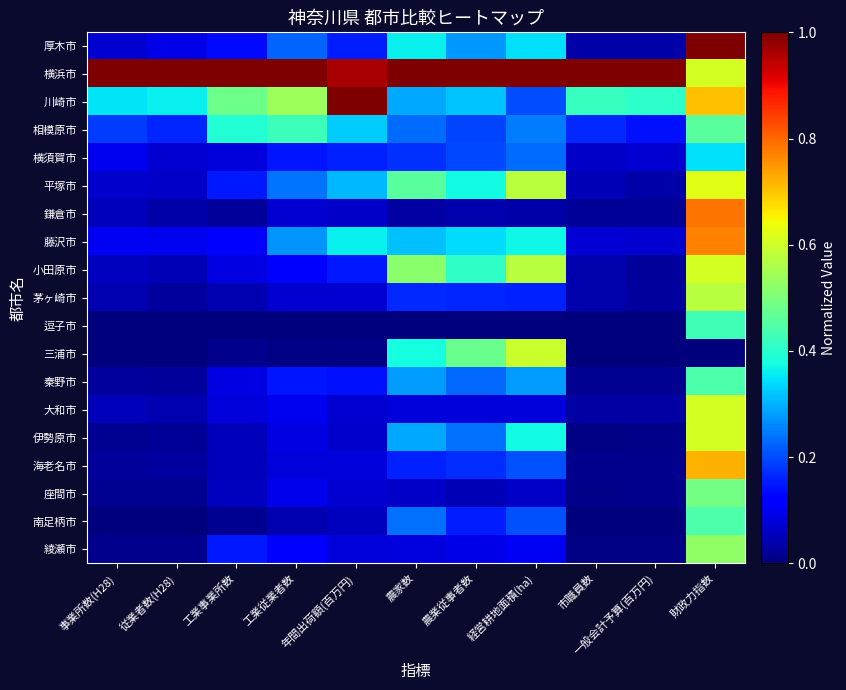

Reading left to right, list all the values displayed in this chart.

厚木市: 事業所数(H28)=0.1	従業者数(H28)=0.1	工業事業所数=0.1	工業従業者数=0.2	年間出荷額(百万円)=0.2	農家数=0.4	農業従事者数=0.3	経営耕地面積(ha)=0.3	市職員数=0.0	一般会計予算(百万円)=0.0	財政力指数=1.0
横浜市: 事業所数(H28)=1.0	従業者数(H28)=1.0	工業事業所数=1.0	工業従業者数=1.0	年間出荷額(百万円)=1.0	農家数=1.0	農業従事者数=1.0	経営耕地面積(ha)=1.0	市職員数=1.0	一般会計予算(百万円)=1.0	財政力指数=0.6
川崎市: 事業所数(H28)=0.3	従業者数(H28)=0.4	工業事業所数=0.5	工業従業者数=0.5	年間出荷額(百万円)=1.0	農家数=0.3	農業従事者数=0.3	経営耕地面積(ha)=0.2	市職員数=0.4	一般会計予算(百万円)=0.4	財政力指数=0.7
相模原市: 事業所数(H28)=0.2	従業者数(H28)=0.2	工業事業所数=0.4	工業従業者数=0.4	年間出荷額(百万円)=0.3	農家数=0.2	農業従事者数=0.2	経営耕地面積(ha)=0.2	市職員数=0.2	一般会計予算(百万円)=0.1	財政力指数=0.5
横須賀市: 事業所数(H28)=0.1	従業者数(H28)=0.1	工業事業所数=0.1	工業従業者数=0.1	年間出荷額(百万円)=0.2	農家数=0.2	農業従事者数=0.2	経営耕地面積(ha)=0.2	市職員数=0.1	一般会計予算(百万円)=0.1	財政力指数=0.3
平塚市: 事業所数(H28)=0.1	従業者数(H28)=0.1	工業事業所数=0.1	工業従業者数=0.2	年間出荷額(百万円)=0.3	農家数=0.5	農業従事者数=0.4	経営耕地面積(ha)=0.6	市職員数=0.0	一般会計予算(百万円)=0.0	財政力指数=0.6
鎌倉市: 事業所数(H28)=0.1	従業者数(H28)=0.0	工業事業所数=0.0	工業従業者数=0.1	年間出荷額(百万円)=0.1	農家数=0.0	農業従事者数=0.0	経営耕地面積(ha)=0.0	市職員数=0.0	一般会計予算(百万円)=0.0	財政力指数=0.8
藤沢市: 事業所数(H28)=0.1	従業者数(H28)=0.1	工業事業所数=0.1	工業従業者数=0.3	年間出荷額(百万円)=0.4	農家数=0.3	農業従事者数=0.3	経営耕地面積(ha)=0.4	市職員数=0.1	一般会計予算(百万円)=0.1	財政力指数=0.8
小田原市: 事業所数(H28)=0.1	従業者数(H28)=0.0	工業事業所数=0.1	工業従業者数=0.1	年間出荷額(百万円)=0.2	農家数=0.5	農業従事者数=0.4	経営耕地面積(ha)=0.6	市職員数=0.0	一般会計予算(百万円)=0.0	財政力指数=0.6
茅ヶ崎市: 事業所数(H28)=0.0	従業者数(H28)=0.0	工業事業所数=0.0	工業従業者数=0.1	年間出荷額(百万円)=0.1	農家数=0.2	農業従事者数=0.2	経営耕地面積(ha)=0.2	市職員数=0.0	一般会計予算(百万円)=0.0	財政力指数=0.6
逗子市: 事業所数(H28)=0.0	従業者数(H28)=0.0	工業事業所数=0.0	工業従業者数=0.0	年間出荷額(百万円)=0.0	農家数=0.0	農業従事者数=0.0	経営耕地面積(ha)=0.0	市職員数=0.0	一般会計予算(百万円)=0.0	財政力指数=0.4
三浦市: 事業所数(H28)=0.0	従業者数(H28)=0.0	工業事業所数=0.0	工業従業者数=0.0	年間出荷額(百万円)=0.0	農家数=0.4	農業従事者数=0.5	経営耕地面積(ha)=0.6	市職員数=0.0	一般会計予算(百万円)=0.0	財政力指数=0.0
秦野市: 事業所数(H28)=0.0	従業者数(H28)=0.0	工業事業所数=0.1	工業従業者数=0.1	年間出荷額(百万円)=0.1	農家数=0.3	農業従事者数=0.2	経営耕地面積(ha)=0.3	市職員数=0.0	一般会計予算(百万円)=0.0	財政力指数=0.4
大和市: 事業所数(H28)=0.1	従業者数(H28)=0.0	工業事業所数=0.1	工業従業者数=0.1	年間出荷額(百万円)=0.1	農家数=0.1	農業従事者数=0.1	経営耕地面積(ha)=0.1	市職員数=0.0	一般会計予算(百万円)=0.0	財政力指数=0.6
伊勢原市: 事業所数(H28)=0.0	従業者数(H28)=0.0	工業事業所数=0.1	工業従業者数=0.1	年間出荷額(百万円)=0.1	農家数=0.3	農業従事者数=0.2	経営耕地面積(ha)=0.4	市職員数=0.0	一般会計予算(百万円)=0.0	財政力指数=0.6
海老名市: 事業所数(H28)=0.0	従業者数(H28)=0.0	工業事業所数=0.1	工業従業者数=0.1	年間出荷額(百万円)=0.1	農家数=0.2	農業従事者数=0.2	経営耕地面積(ha)=0.2	市職員数=0.0	一般会計予算(百万円)=0.0	財政力指数=0.7
座間市: 事業所数(H28)=0.0	従業者数(H28)=0.0	工業事業所数=0.1	工業従業者数=0.1	年間出荷額(百万円)=0.1	農家数=0.1	農業従事者数=0.0	経営耕地面積(ha)=0.1	市職員数=0.0	一般会計予算(百万円)=0.0	財政力指数=0.5
南足柄市: 事業所数(H28)=0.0	従業者数(H28)=0.0	工業事業所数=0.0	工業従業者数=0.0	年間出荷額(百万円)=0.1	農家数=0.2	農業従事者数=0.2	経営耕地面積(ha)=0.2	市職員数=0.0	一般会計予算(百万円)=0.0	財政力指数=0.4
綾瀬市: 事業所数(H28)=0.0	従業者数(H28)=0.0	工業事業所数=0.2	工業従業者数=0.1	年間出荷額(百万円)=0.1	農家数=0.1	農業従事者数=0.1	経営耕地面積(ha)=0.1	市職員数=0.0	一般会計予算(百万円)=0.0	財政力指数=0.5